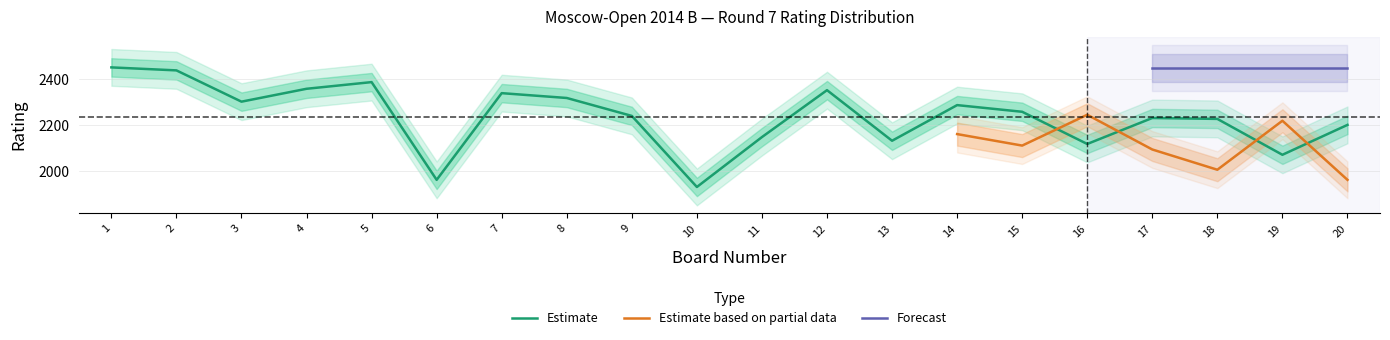

How many data points in Estimate are less than 2259?

10